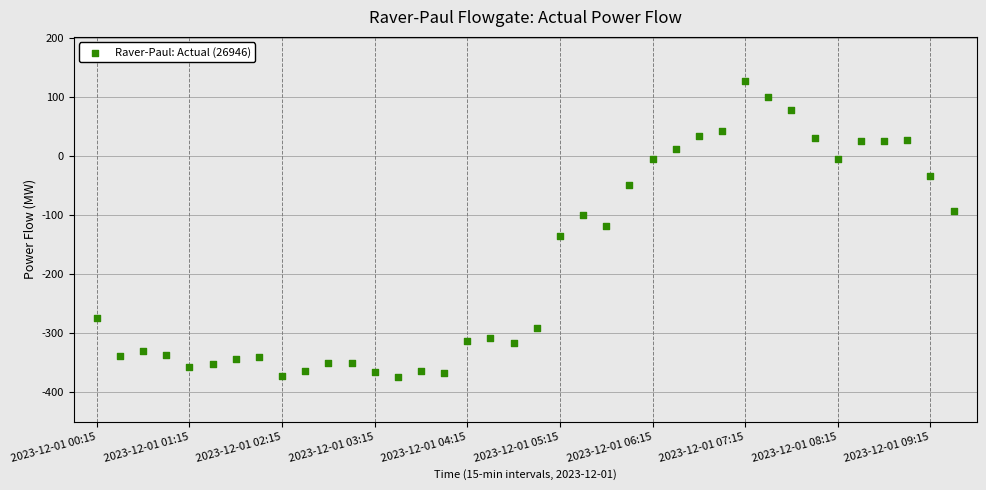

What is the range of Y values (max minus min)?

501.6